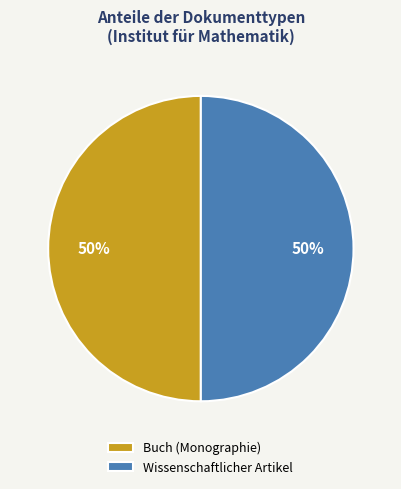

Combined, do Buch (Monographie) and Wissenschaftlicher Artikel account for over 50%?

Yes